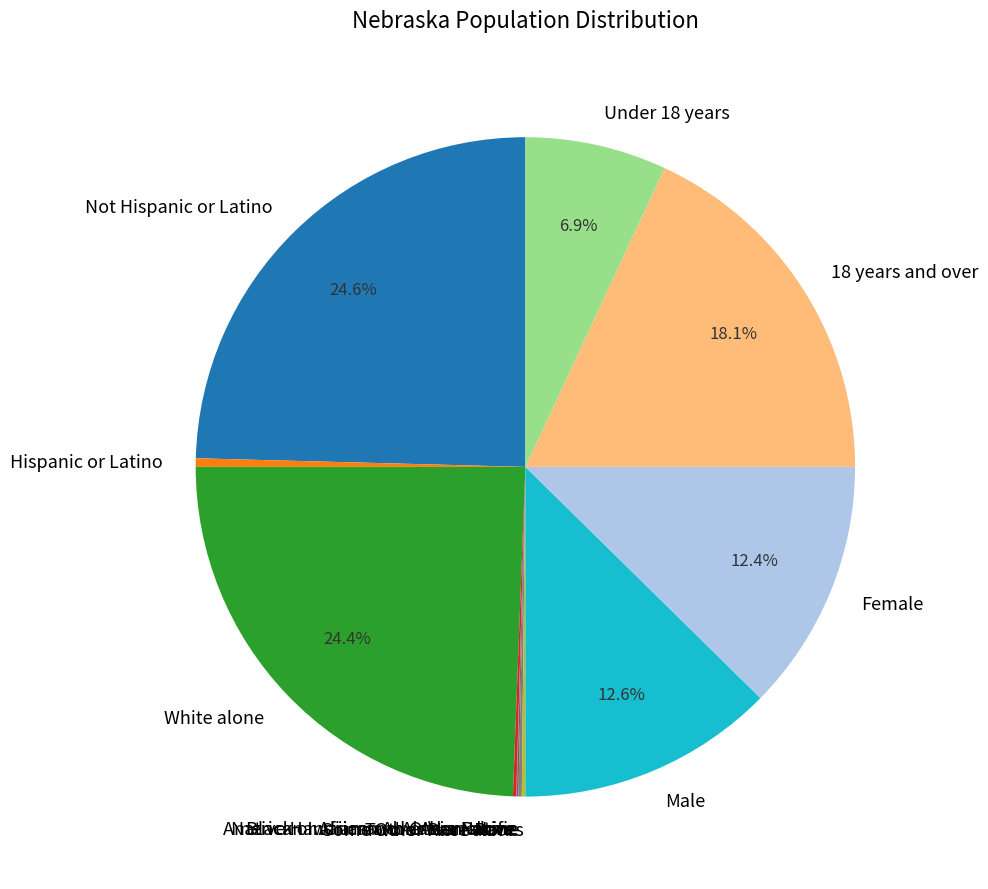

Does any single category account for the majority?

No